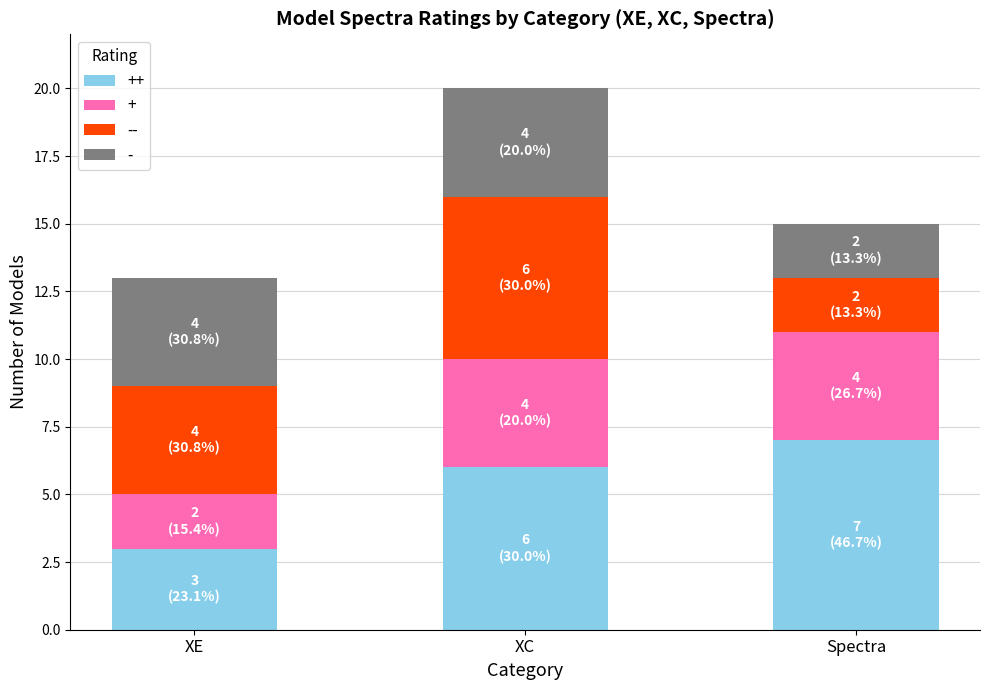

What is the total value across all series at XC?

20